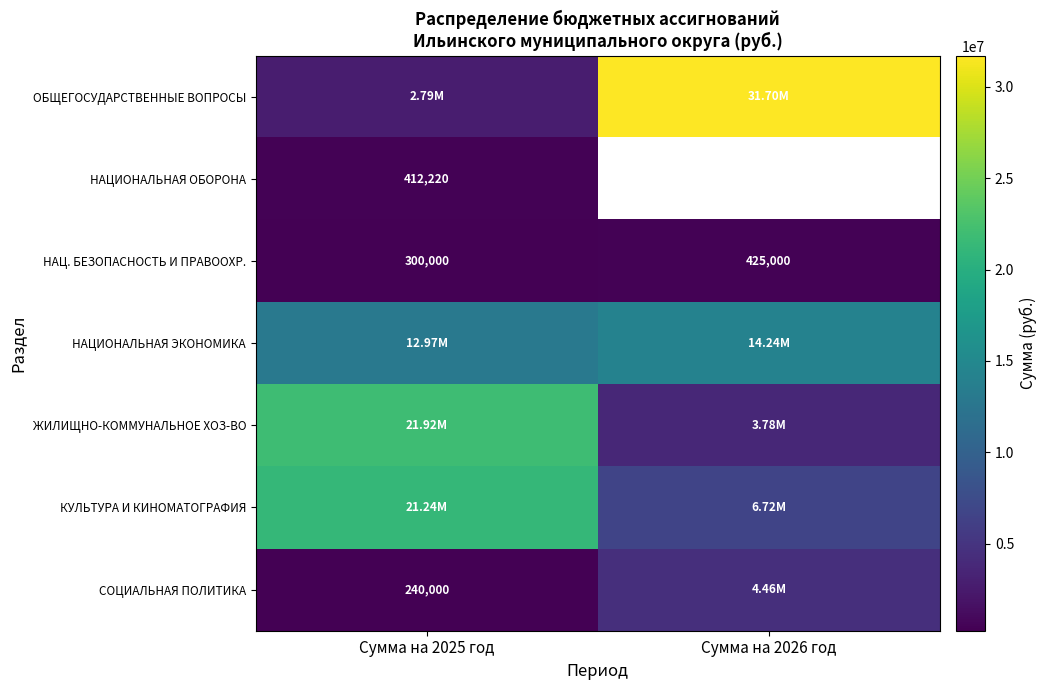

At Сумма на 2025 год, list the series in order from largest to smallest.

ЖИЛИЩНО-КОММУНАЛЬНОЕ ХОЗ-ВО, КУЛЬТУРА И КИНОМАТОГРАФИЯ, НАЦИОНАЛЬНАЯ ЭКОНОМИКА, ОБЩЕГОСУДАРСТВЕННЫЕ ВОПРОСЫ, НАЦИОНАЛЬНАЯ ОБОРОНА, НАЦ. БЕЗОПАСНОСТЬ И ПРАВООХР., СОЦИАЛЬНАЯ ПОЛИТИКА